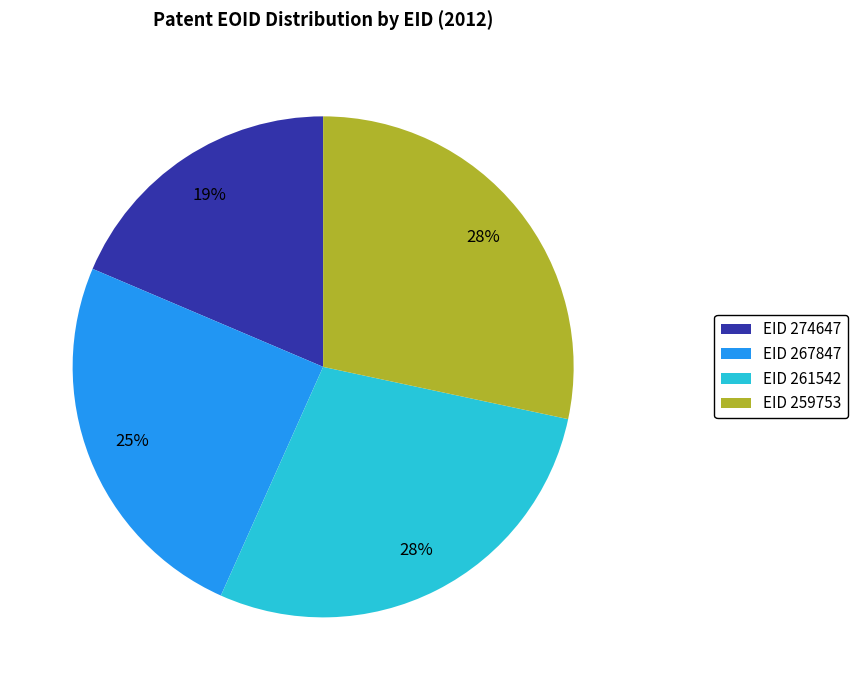

How many slices are in this pie chart?

4